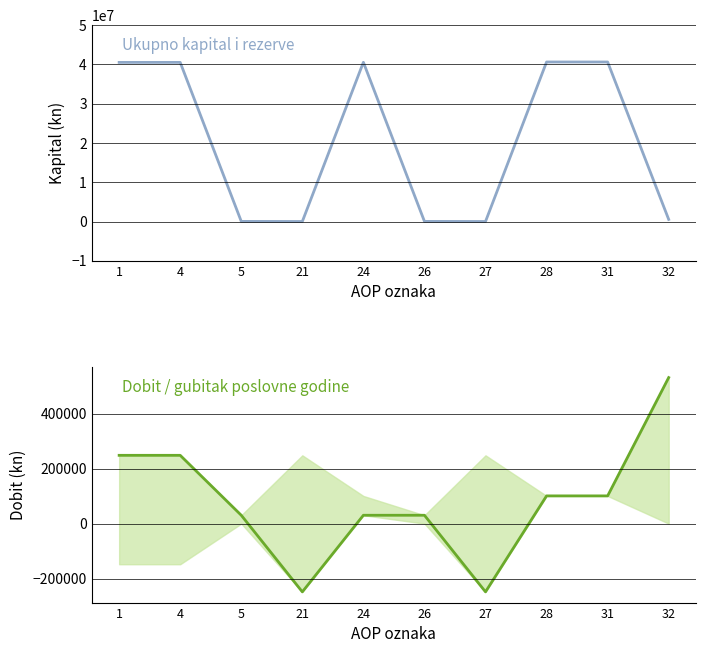

True or false: Ukupno kapital i rezerve has more than 1 interior local peaks.

False